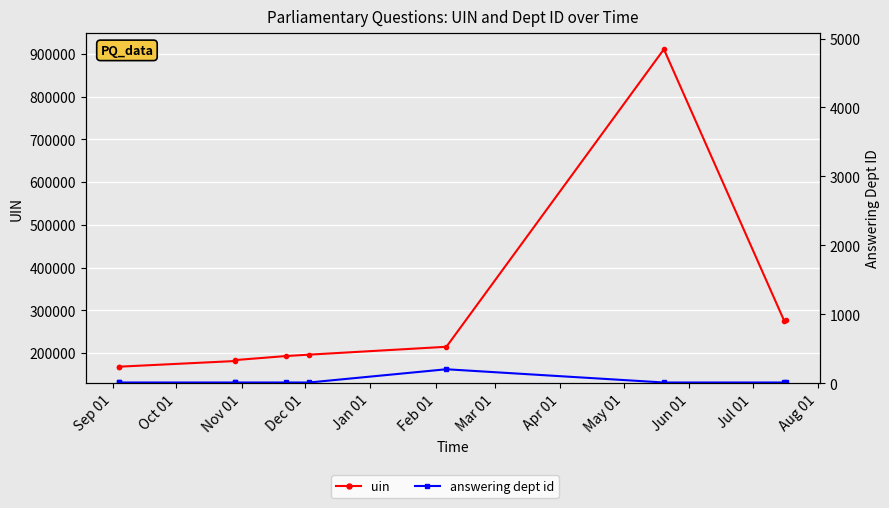

What is the label of the 2nd point from the right?

May 01